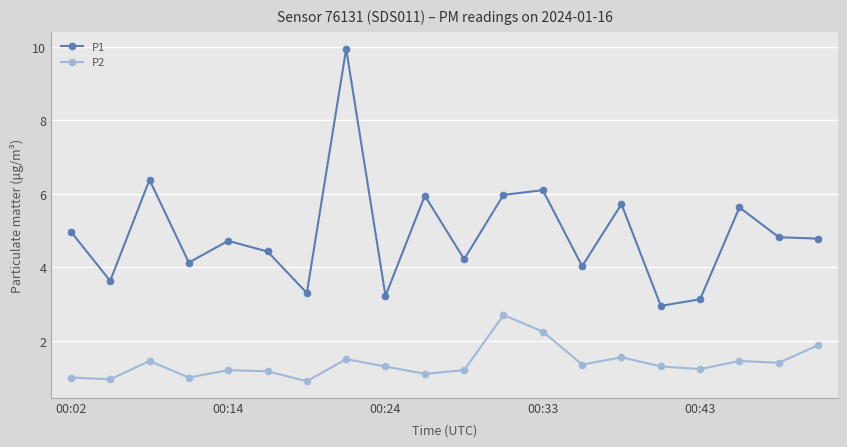

What is the value of the P1 point at the 6th from the left?

4.4